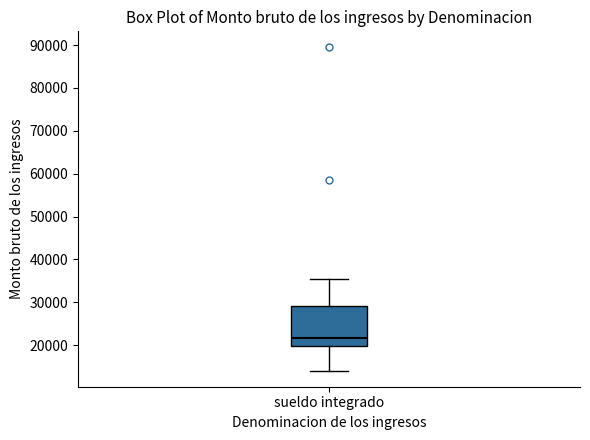

Where is the lower edge of the box for sueldo integrado on the y-axis? The values are not printed on the chart, so give them approximately, as read against the axis.

20000